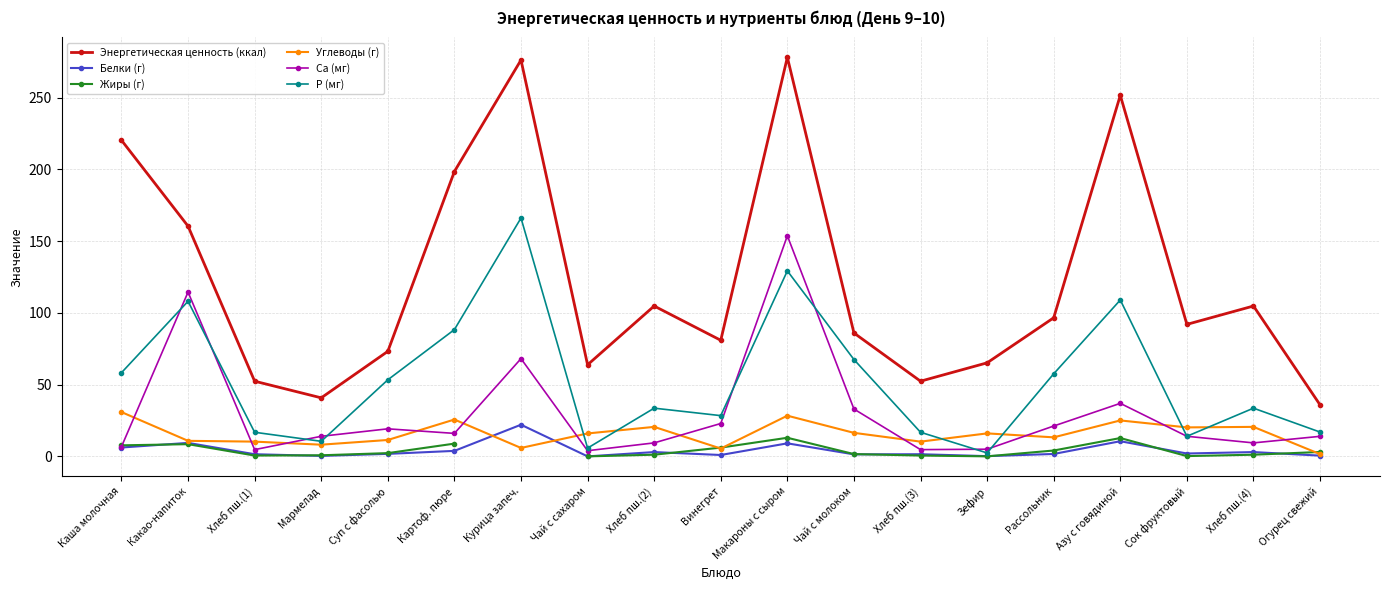

What is the greatest value displayed?

278.1